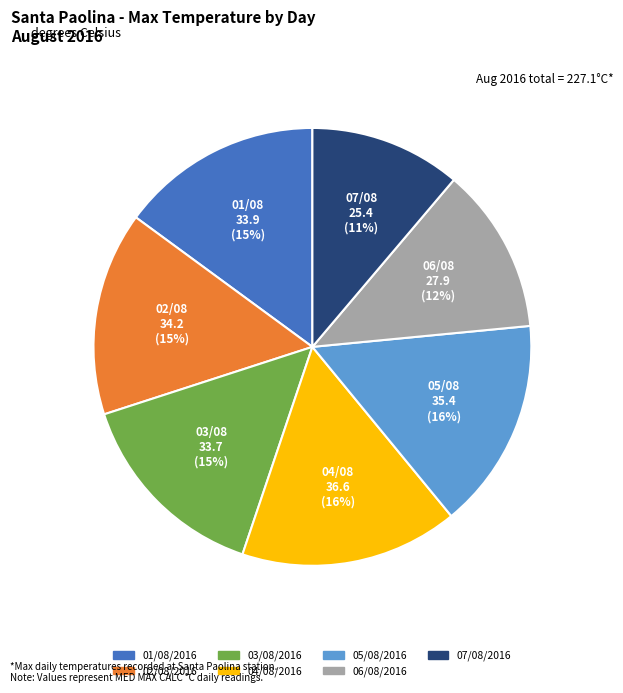

Combined, do 05/08/2016 and 02/08/2016 account for over 50%?

No